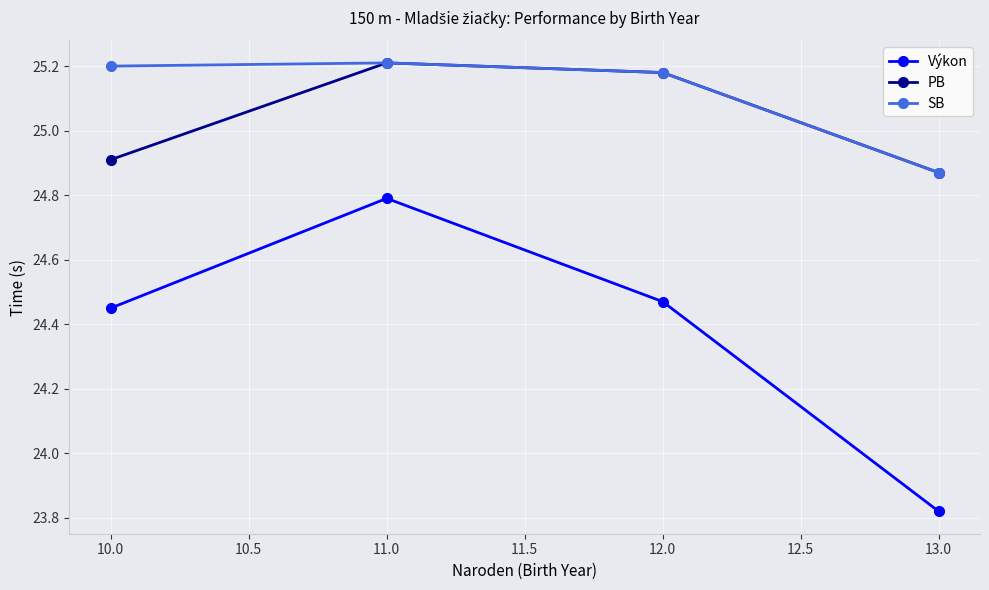

Where is SB nearest to the value 25?

13.0